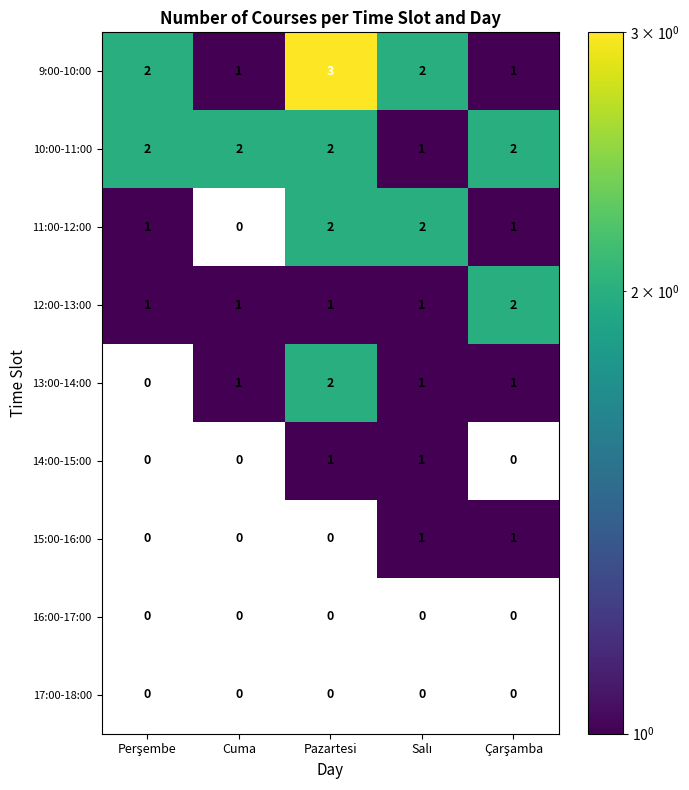

The 13:00-14:00 series shows 1 at Cuma. True or false?

True